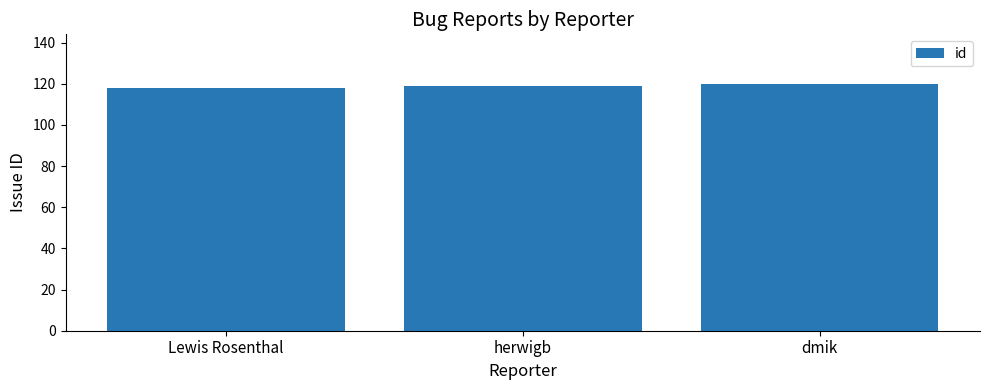

The chart shows a value of 164 at herwigb. True or false?

False